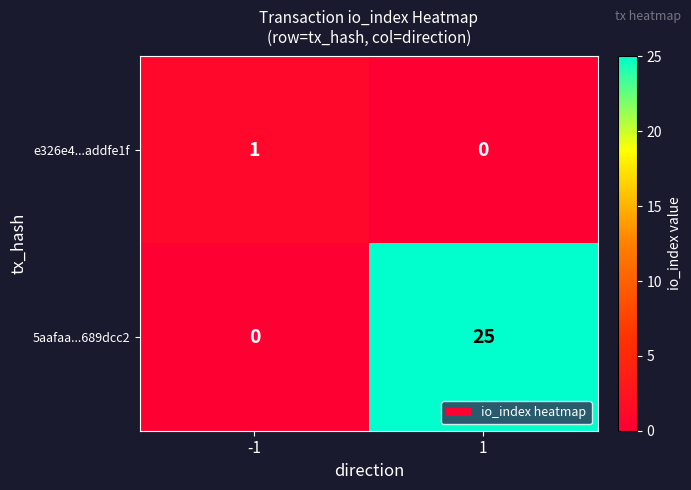

List the series in order of their overall mean, highest first.

5aafaa...689dcc2, e326e4...addfe1f